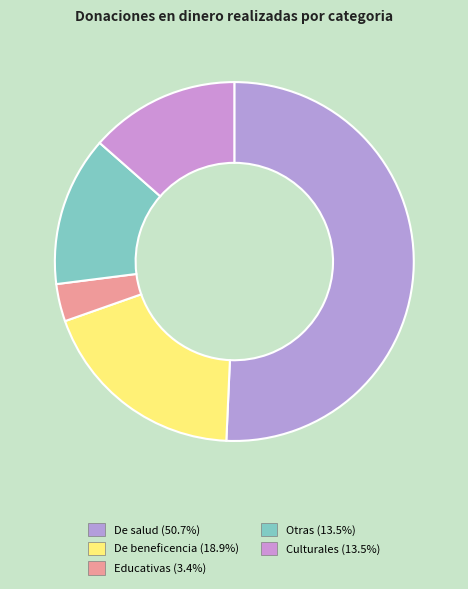

Combined, do Otras and Culturales account for over 50%?

No